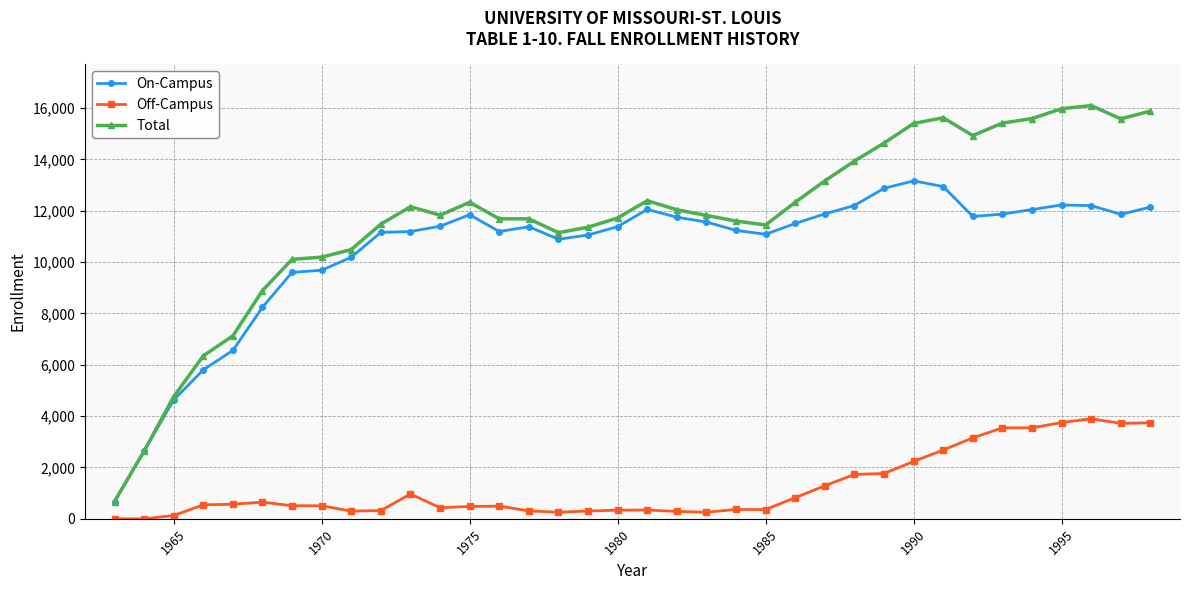

List the series in order of their peak value, lowest first.

Off-Campus, On-Campus, Total